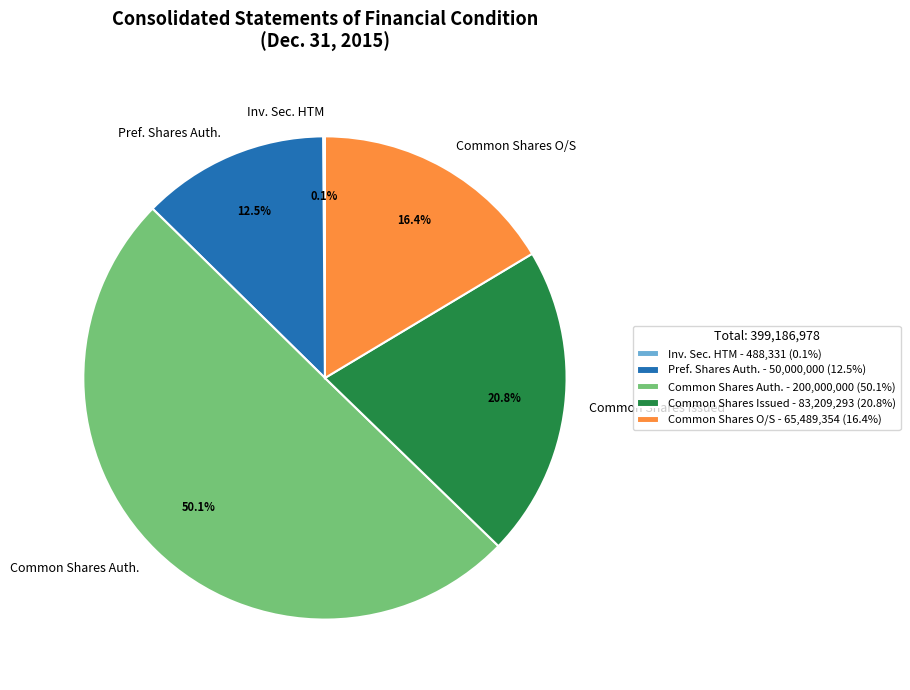

What is the ratio of the value at Common Shares Issued to the value at Pref. Shares Auth.?

1.7